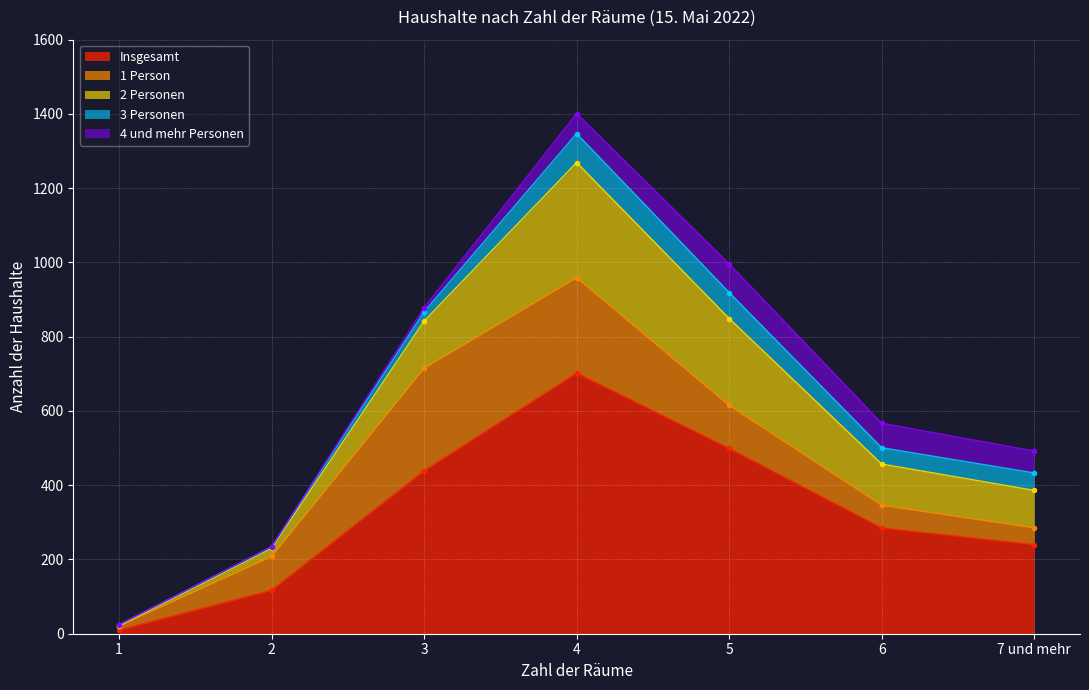

Which has a higher value, 1 or 7 und mehr?

7 und mehr